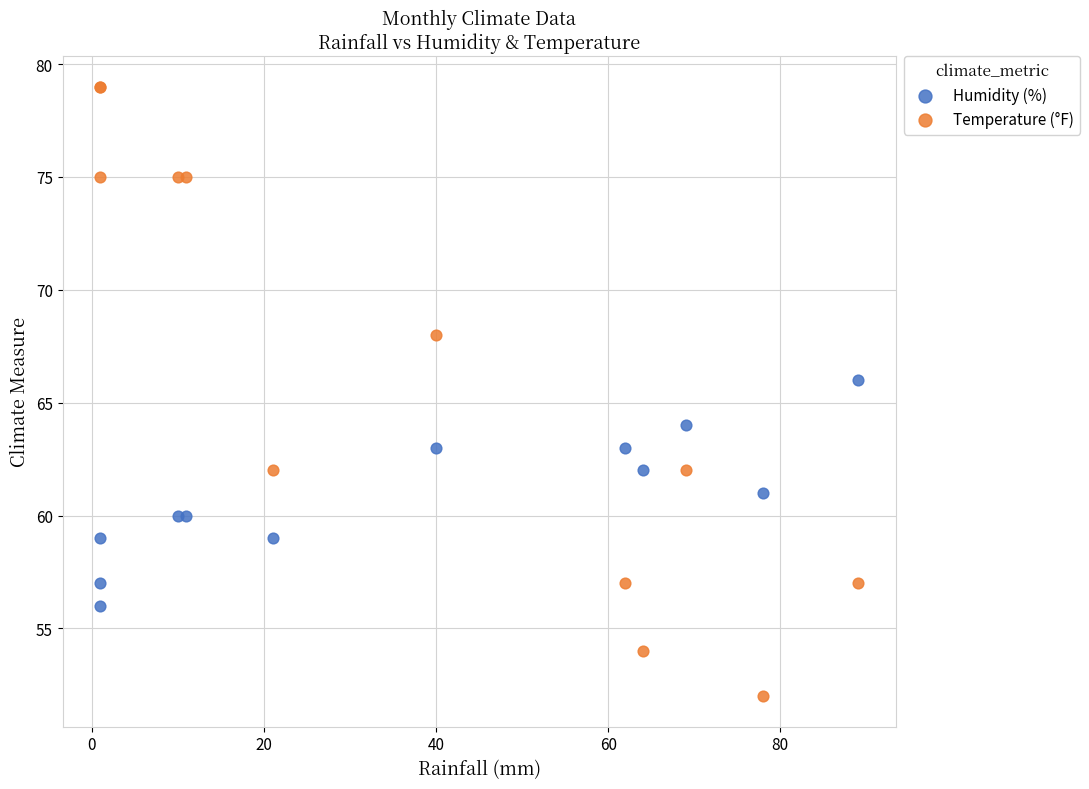

What is the X range (max minus min) for the scatter plot?

88